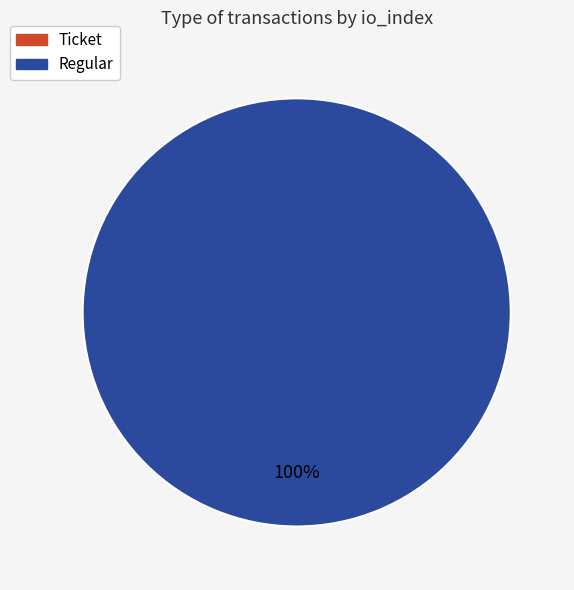

Does Regular represent more than half of the total?

Yes